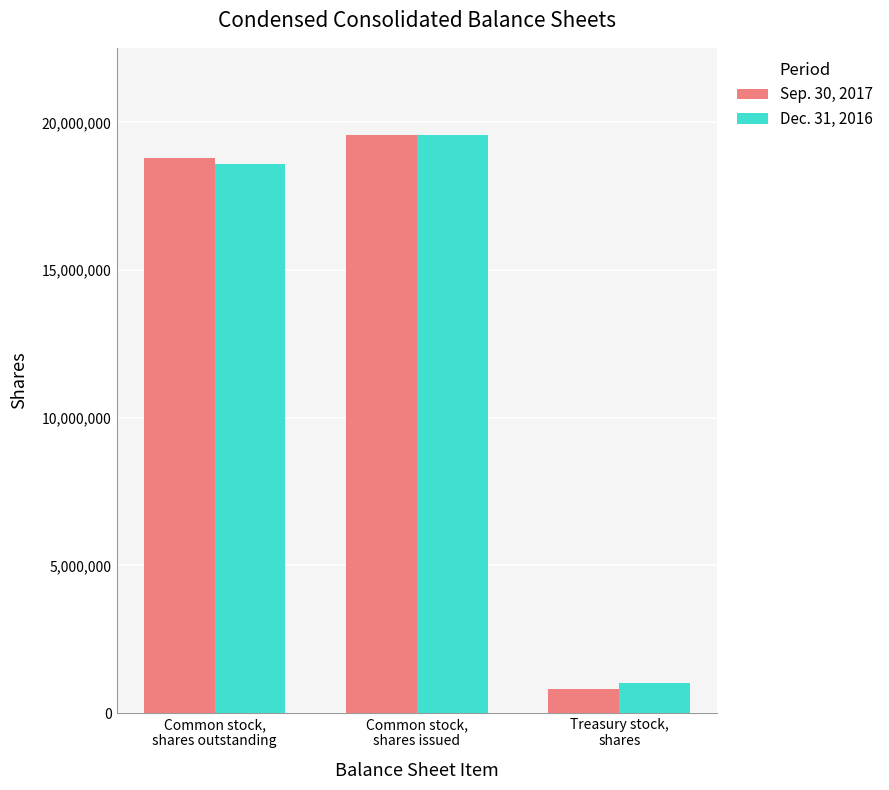

True or false: Sep. 30, 2017 has a value of 19585777 at Common stock,
shares issued.

True